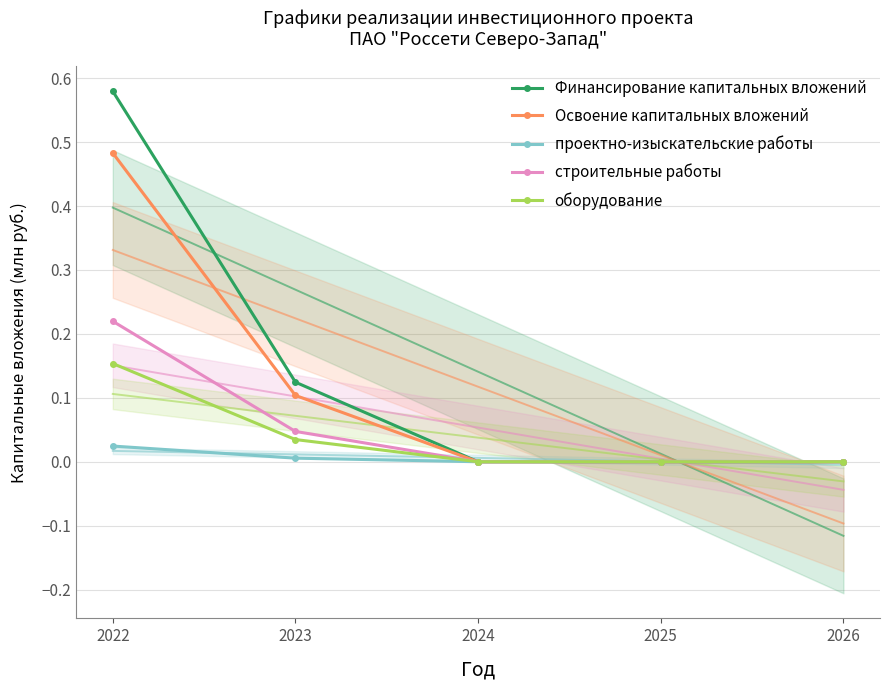

True or false: Финансирование капитальных вложений and Освоение капитальных вложений cross at least once.

False